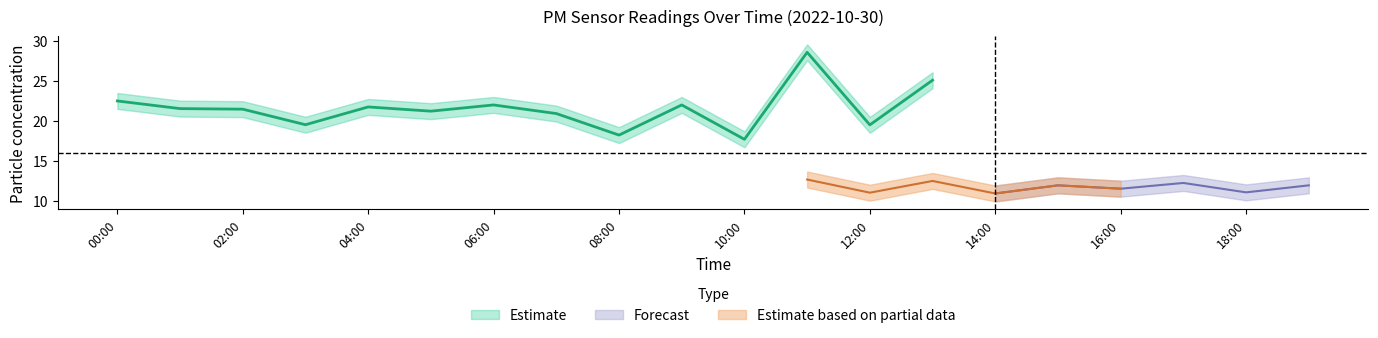

What is the sum of the P1 values at 01:00 and 13:00?

46.6